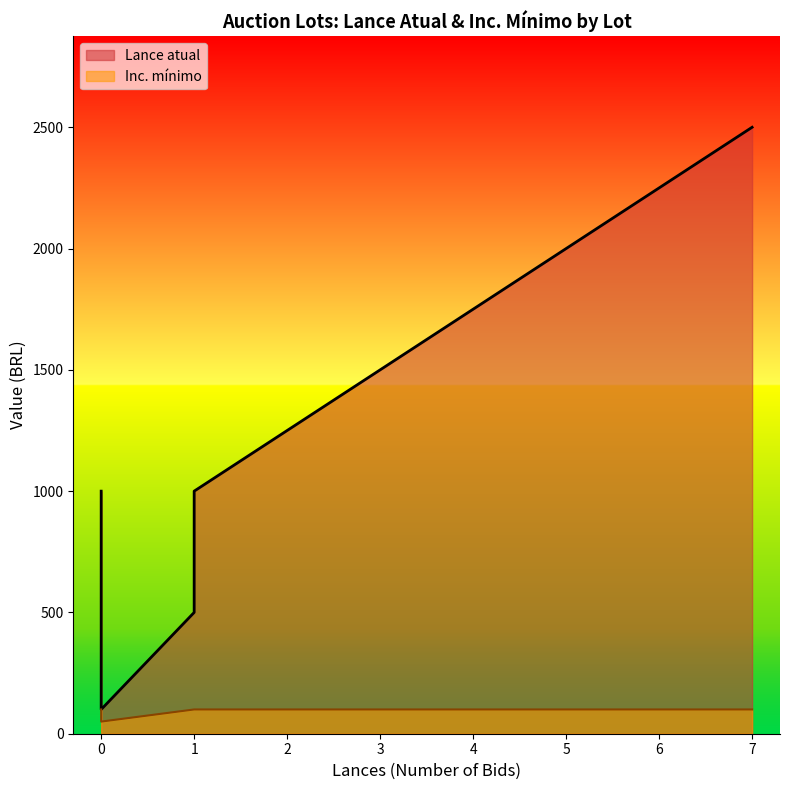

Rank the series by their average value, from lowest to highest.

Inc. minimo, Lance atual